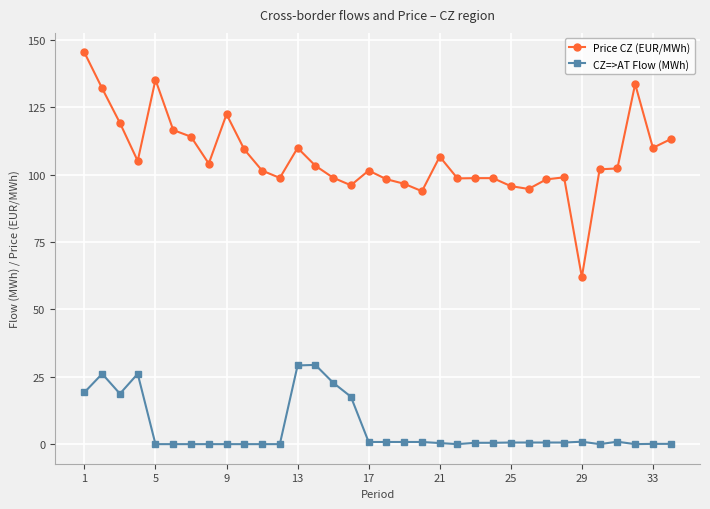

What is the value of the Price CZ (EUR/MWh) point at the 13th from the left?

109.9